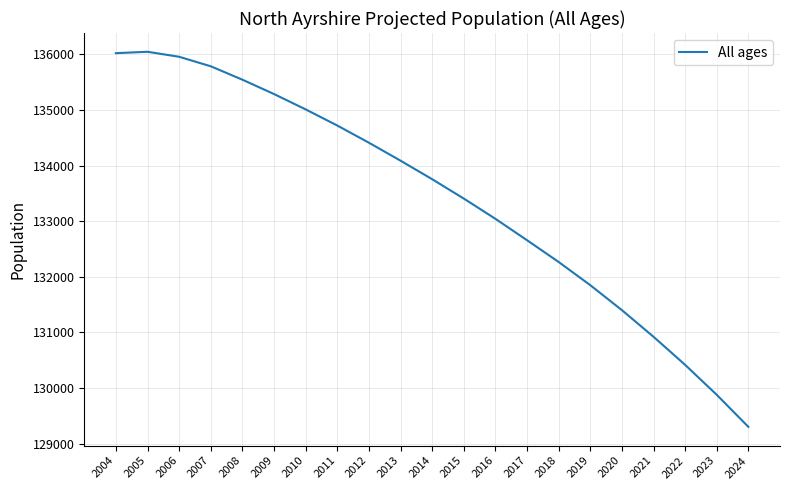

What is the difference between the values at 2008 and 2016?

2501